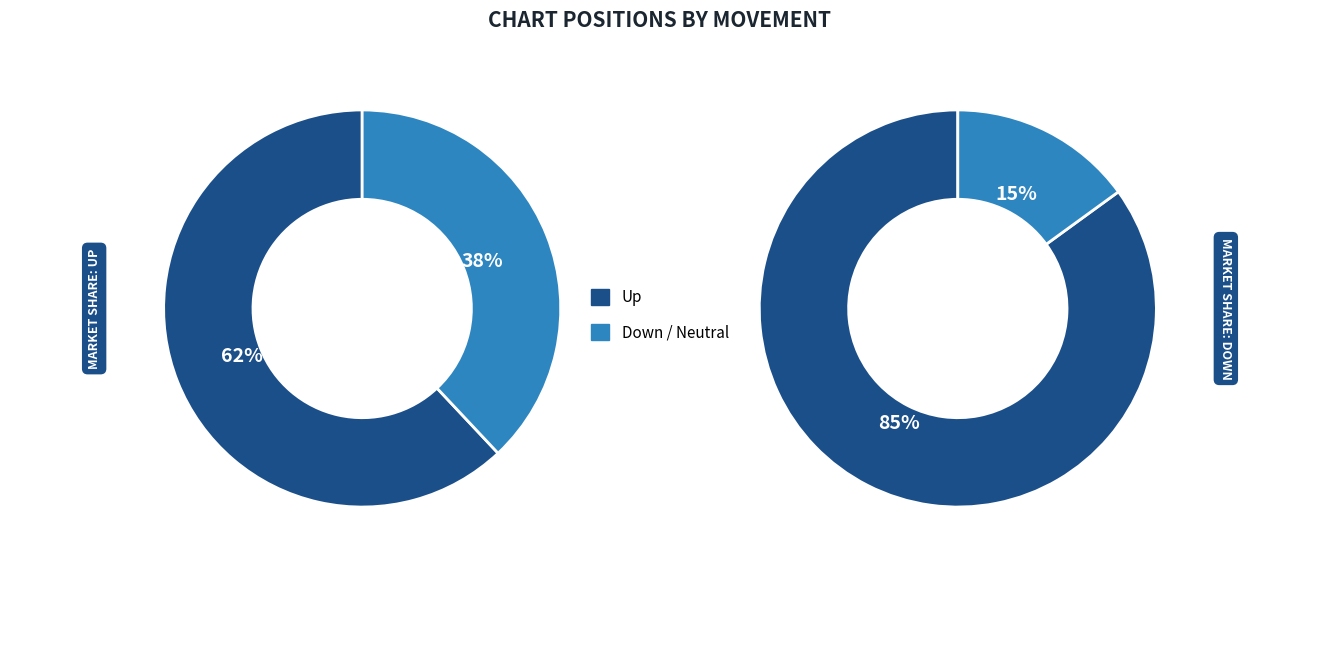

True or false: - accounts for 4% of the total.

False